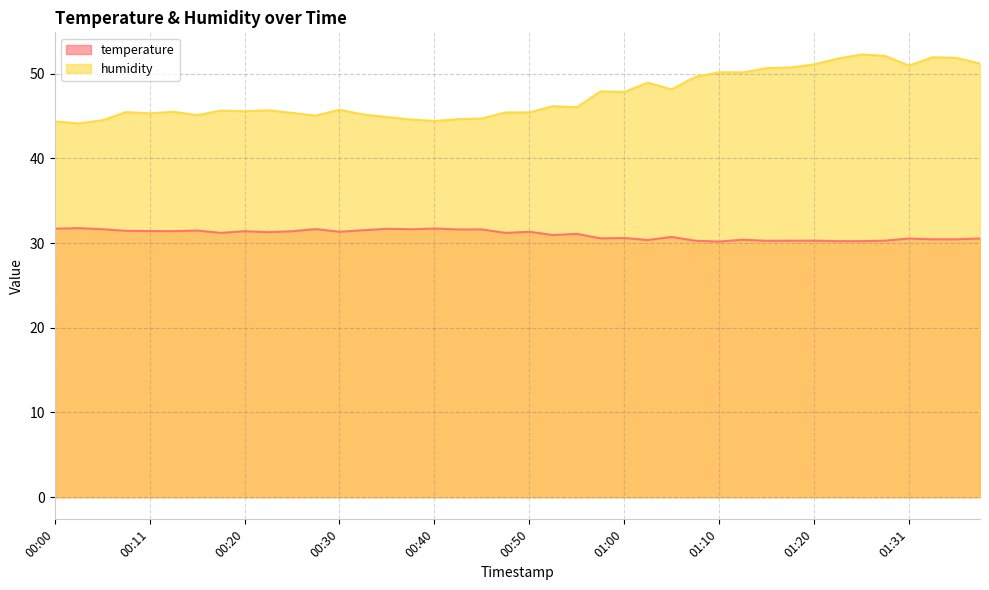

List the series in order of their overall mean, highest first.

humidity, temperature